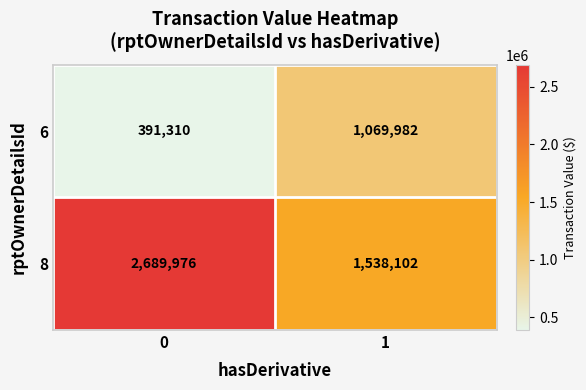

Reading left to right, extract all data points from this chart.

6: 391310	1069982
8: 2689976	1538102